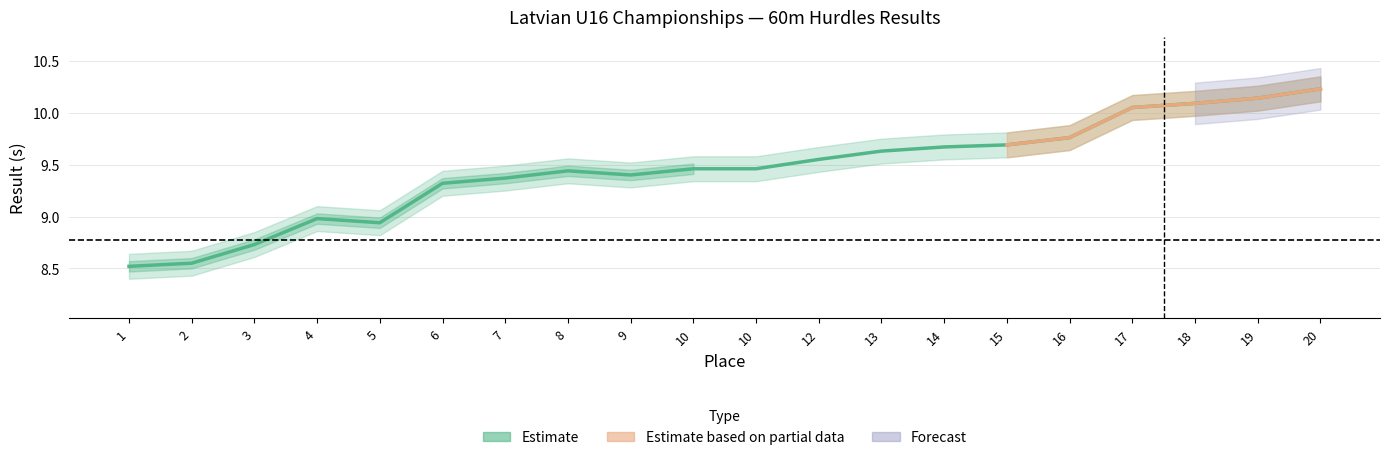

How many data points does each series have?

20